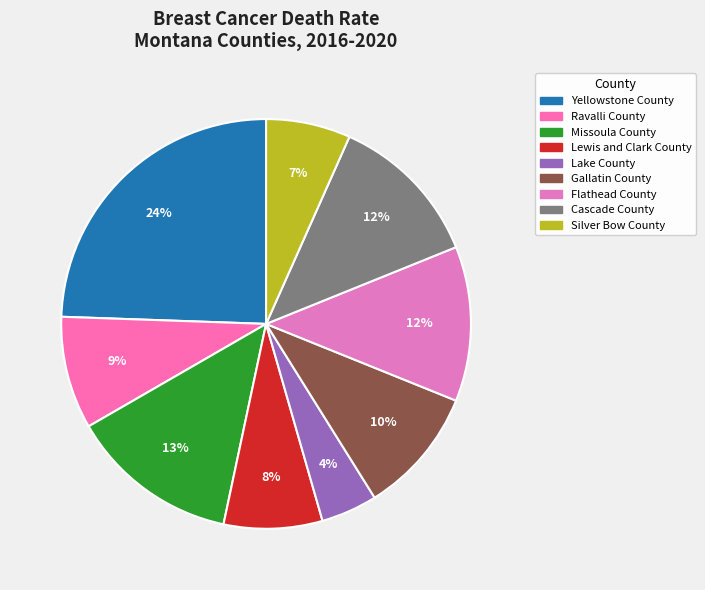

The Ravalli County slice represents 9% of the pie. True or false?

True